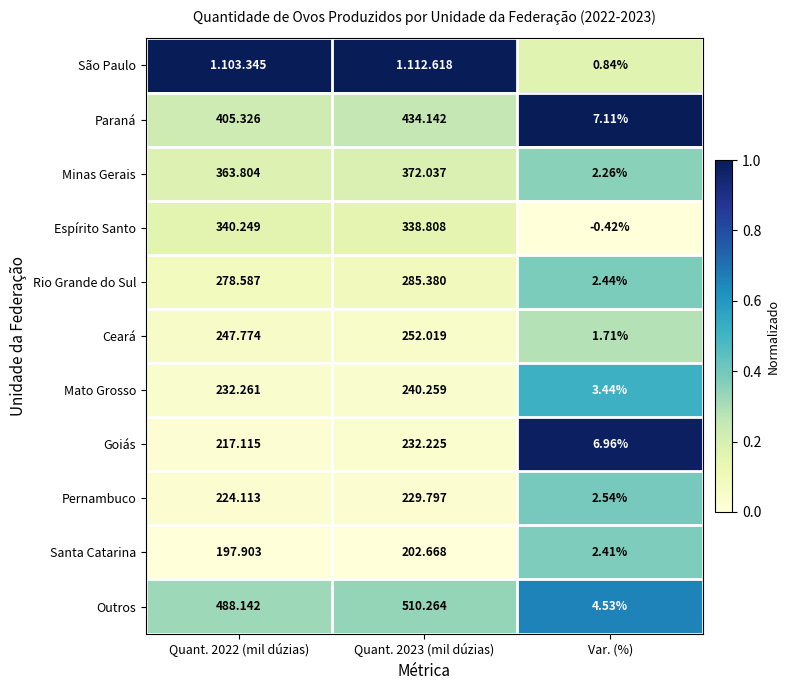

At Var. (%), list the series in order from largest to smallest.

Paraná, Goiás, Outros, Mato Grosso, Pernambuco, Rio Grande do Sul, Santa Catarina, Minas Gerais, Ceará, São Paulo, Espírito Santo